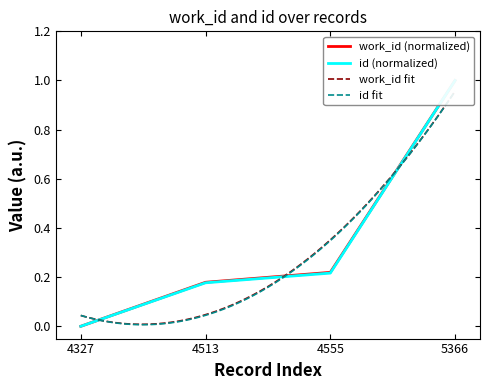

Count the work_id values in the range 0 to 1.

4